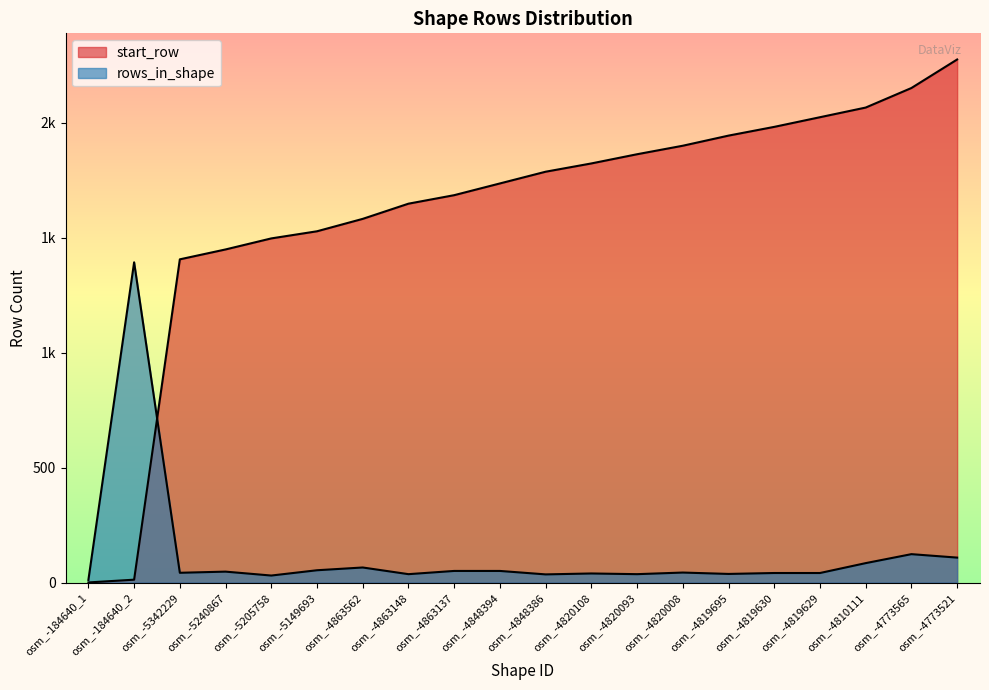

At which category is the sum across all series the highest?

osm_-4773521